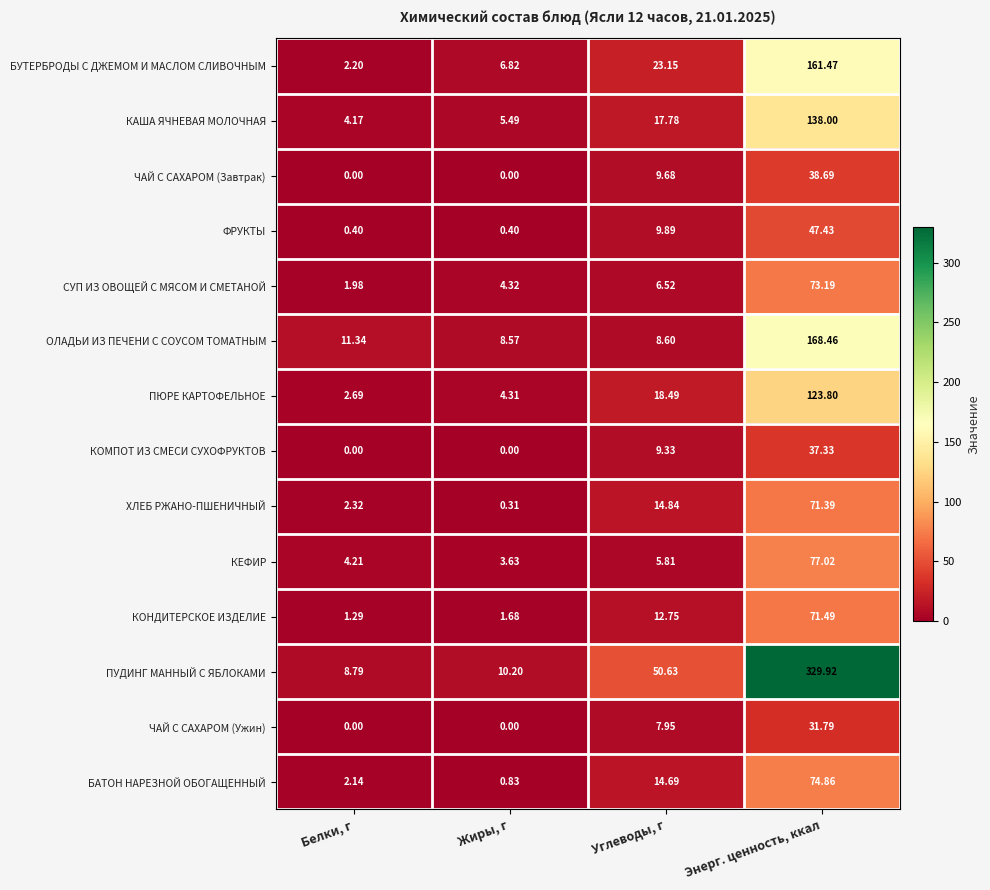

Which series has the widest spread of values?

ПУДИНГ МАННЫЙ С ЯБЛОКАМИ